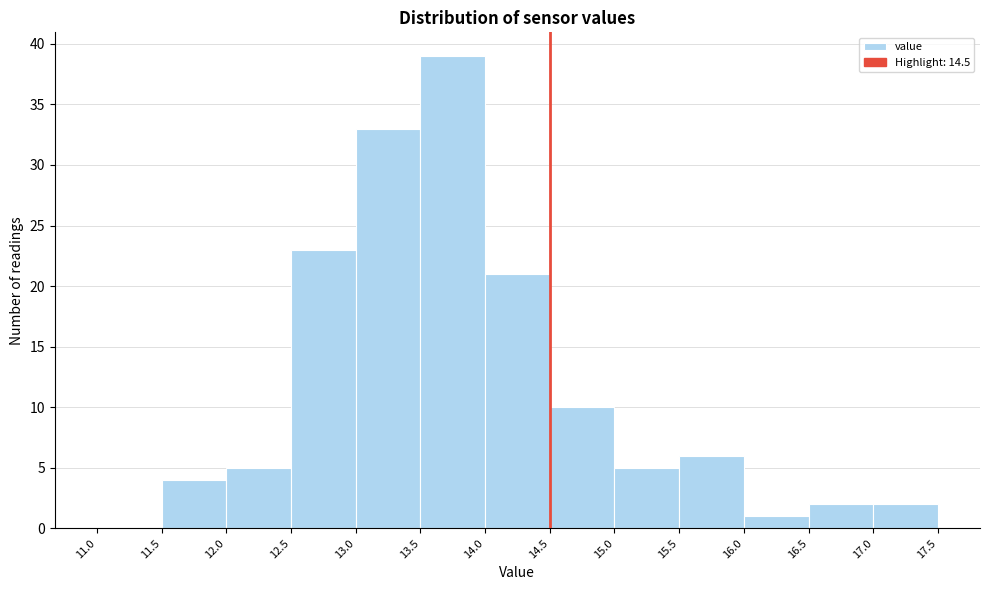

Reading left to right, transcribe this chart: for each bar, give the range it covers on the x-axis and its height. The values are not printed on the chart, so give them approximately, as read against the axis.

11.0 to 11.5: 0
11.5 to 12.0: 4
12.0 to 12.5: 5
12.5 to 13.0: 23
13.0 to 13.5: 33
13.5 to 14.0: 39
14.0 to 14.5: 21
14.5 to 15.0: 10
15.0 to 15.5: 5
15.5 to 16.0: 6
16.0 to 16.5: 1
16.5 to 17.0: 2
17.0 to 17.5: 2